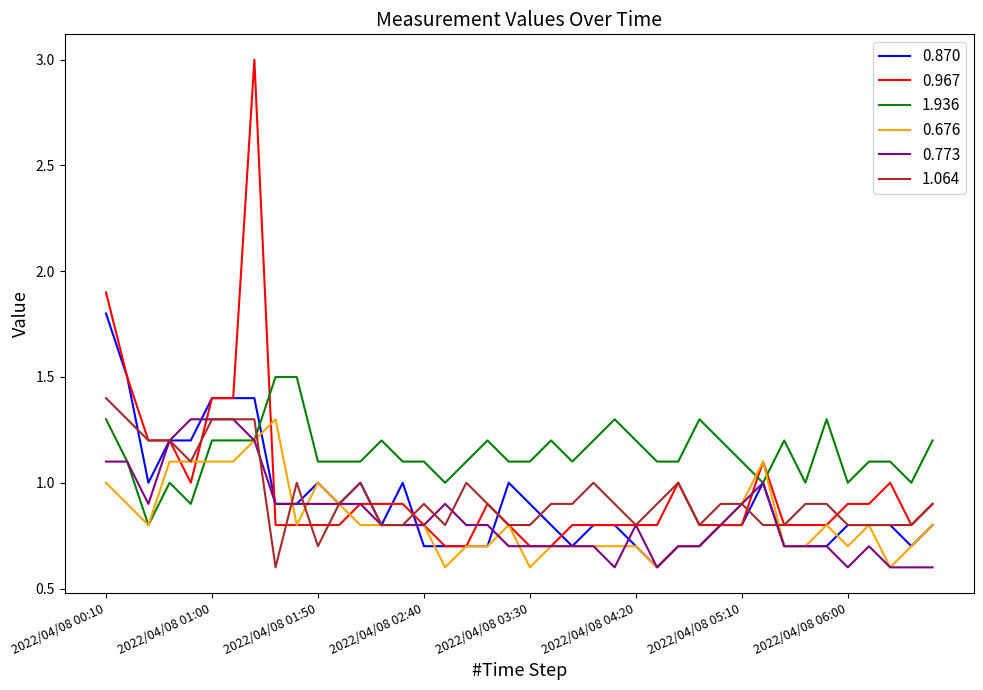

What are all the series names shown in the legend?

0.870, 0.967, 1.936, 0.676, 0.773, 1.064